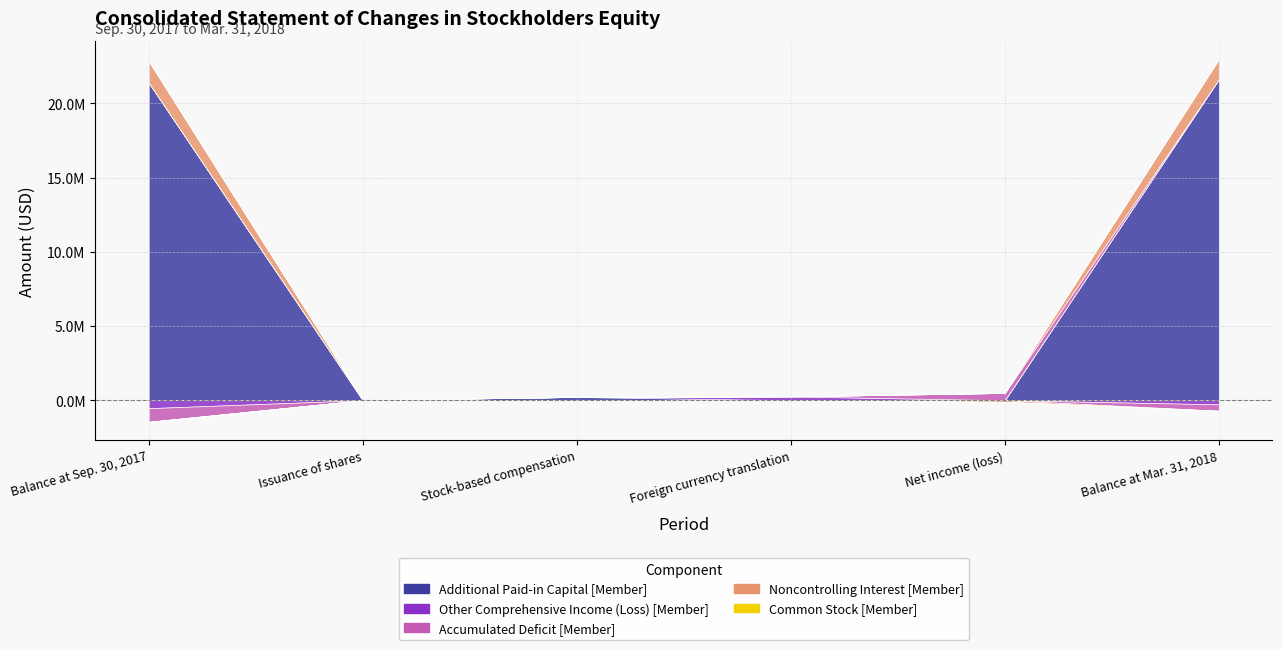

Which series has the largest total across all categories?

Additional Paid-in Capital [Member]